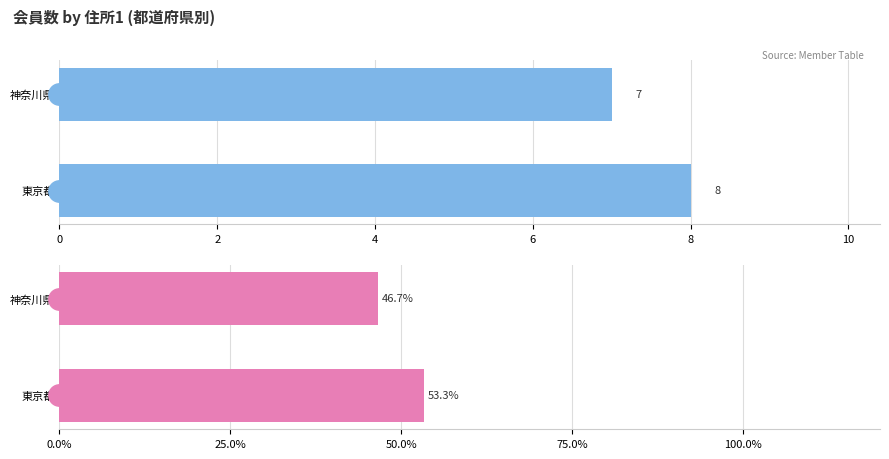

How many groups of bars are there?

2